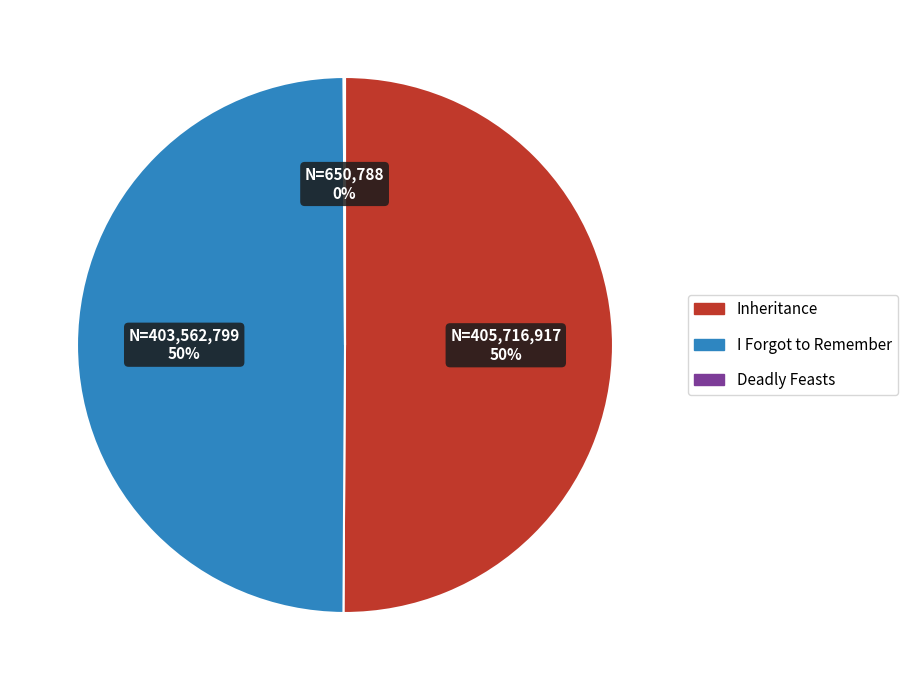

To the nearest percent, what is the combined percentage of I Forgot to Remember and Inheritance?

100%